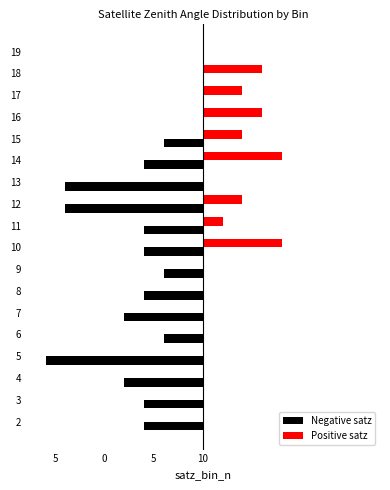

What are all the series names shown in the legend?

Negative satz, Positive satz